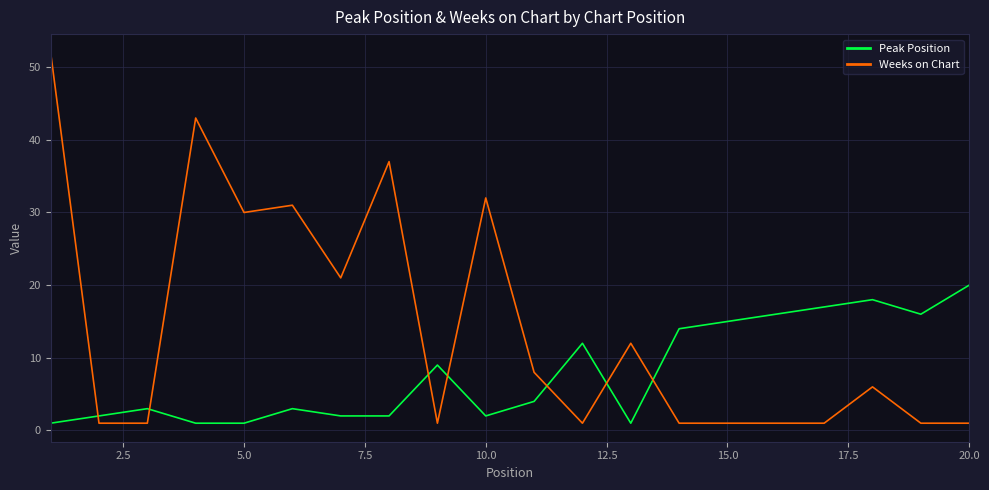

What are all the series names shown in the legend?

Peak Position, Weeks on Chart